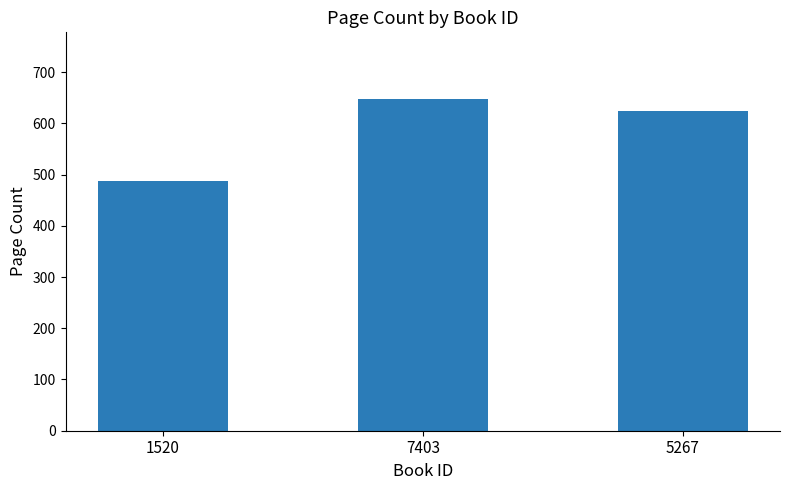

Reading left to right, transcribe all the data shown in this chart.

488	648	624